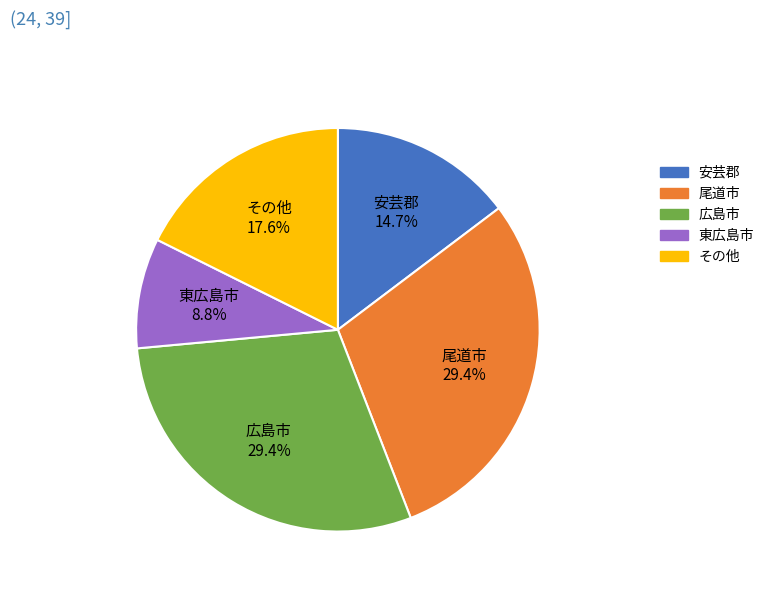

Is there any slice that represents more than half of the pie?

No